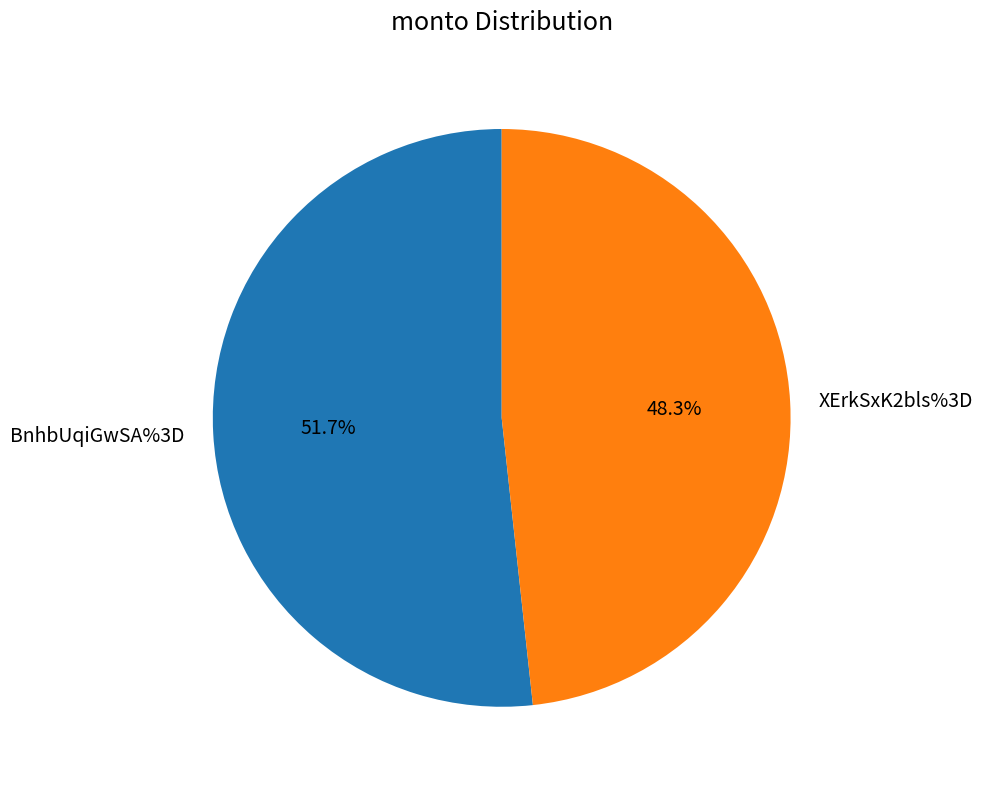

To the nearest percent, what portion does BnhbUqiGwSA%3D represent?

52%